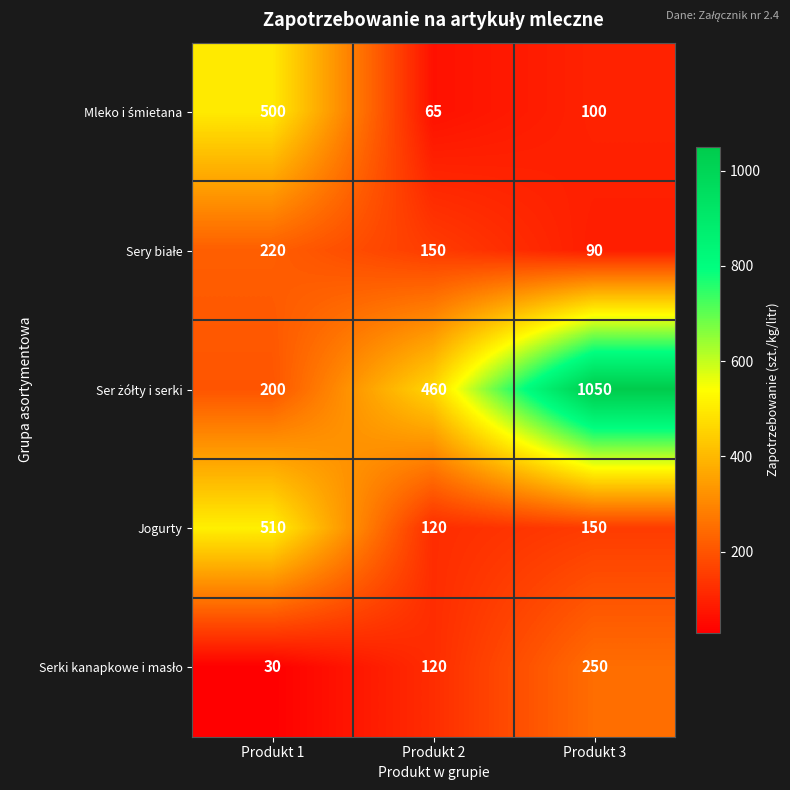

What is the approximate value of Jogurty at Produkt 3?

150